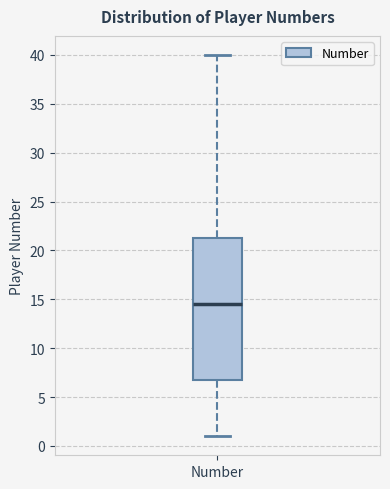

Transcribe this box plot: give where the median line is, the range the box spans, and where the two whiskers end, as read against the y-axis. The values are not printed on the chart, so give them approximately, as read against the axis.

median 14.5, box 7.0 to 21.5, whiskers 1.0 to 40.0